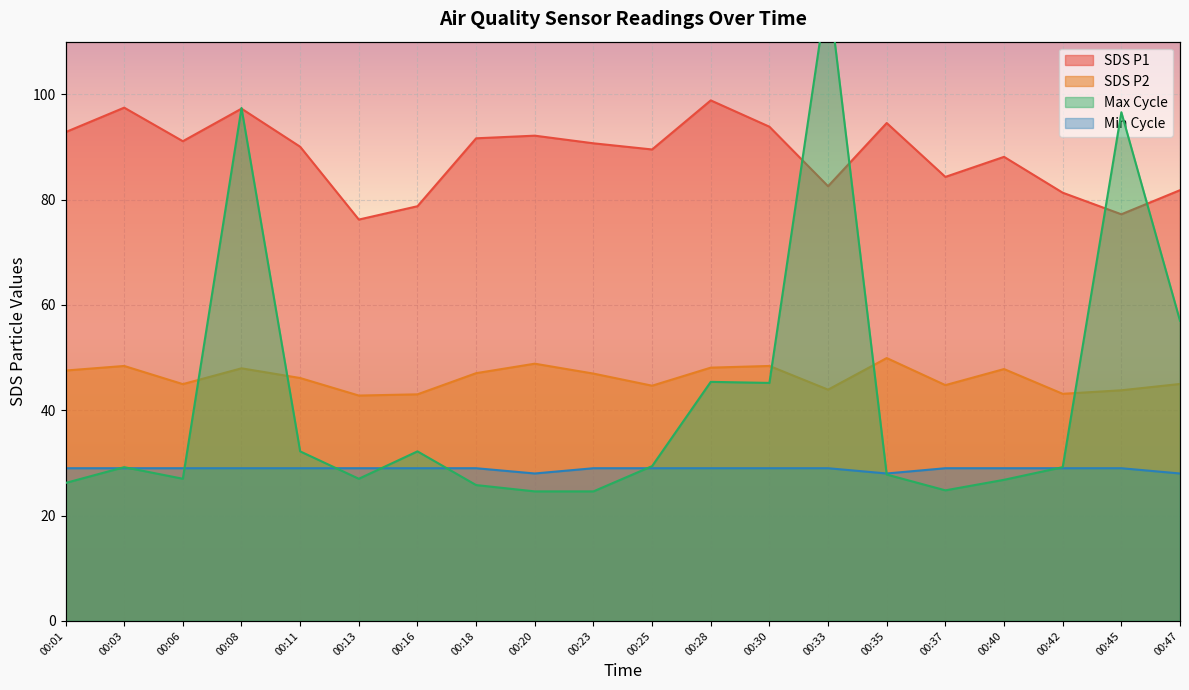

What is the average value of the Max_cycle series?

42.5